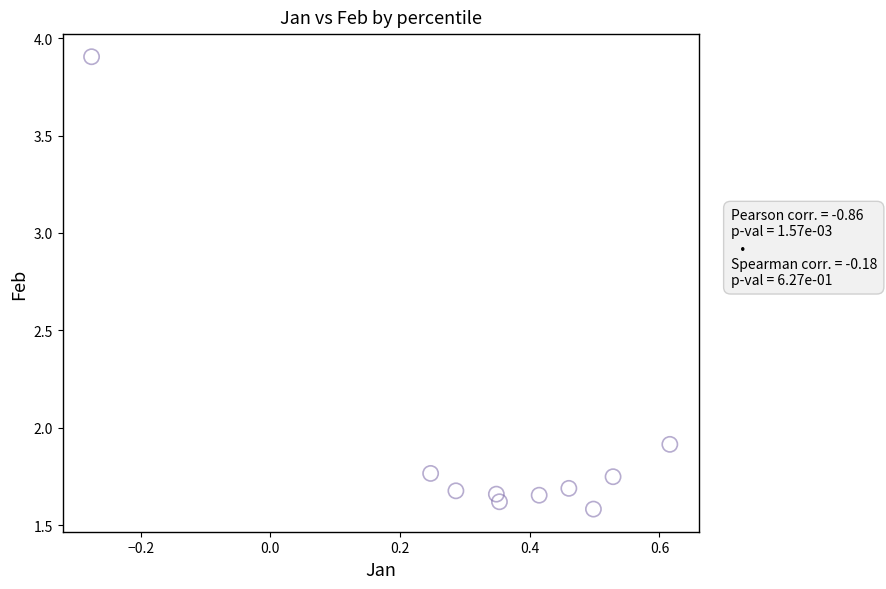

What is the average X value?

0.3